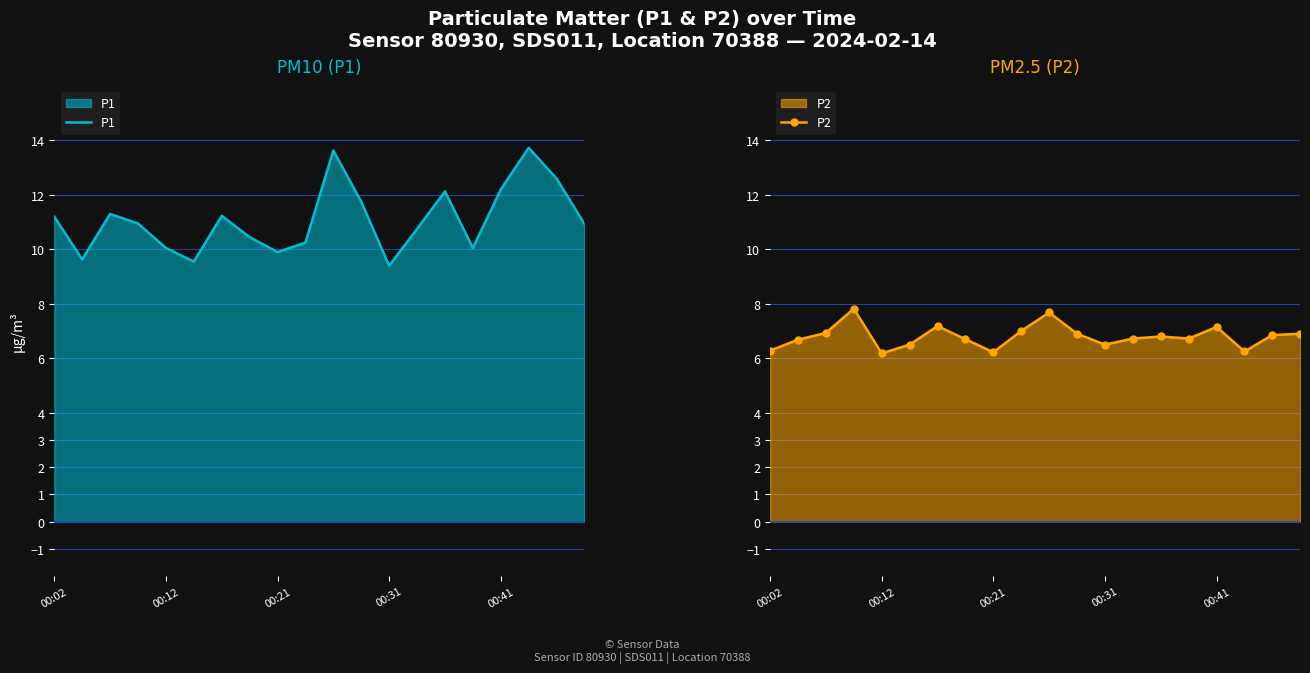

Reading left to right, extract all data points from this chart.

P1: 11.2	9.6	11.3	10.9	10.1	9.6	11.2	10.4	9.9	10.2	13.6	11.8	9.4	10.8	12.1	10.1	12.2	13.7	12.6	10.9
P2: 6.3	6.7	6.9	7.8	6.2	6.5	7.2	6.7	6.2	7.0	7.7	6.9	6.5	6.7	6.8	6.7	7.2	6.2	6.8	6.9